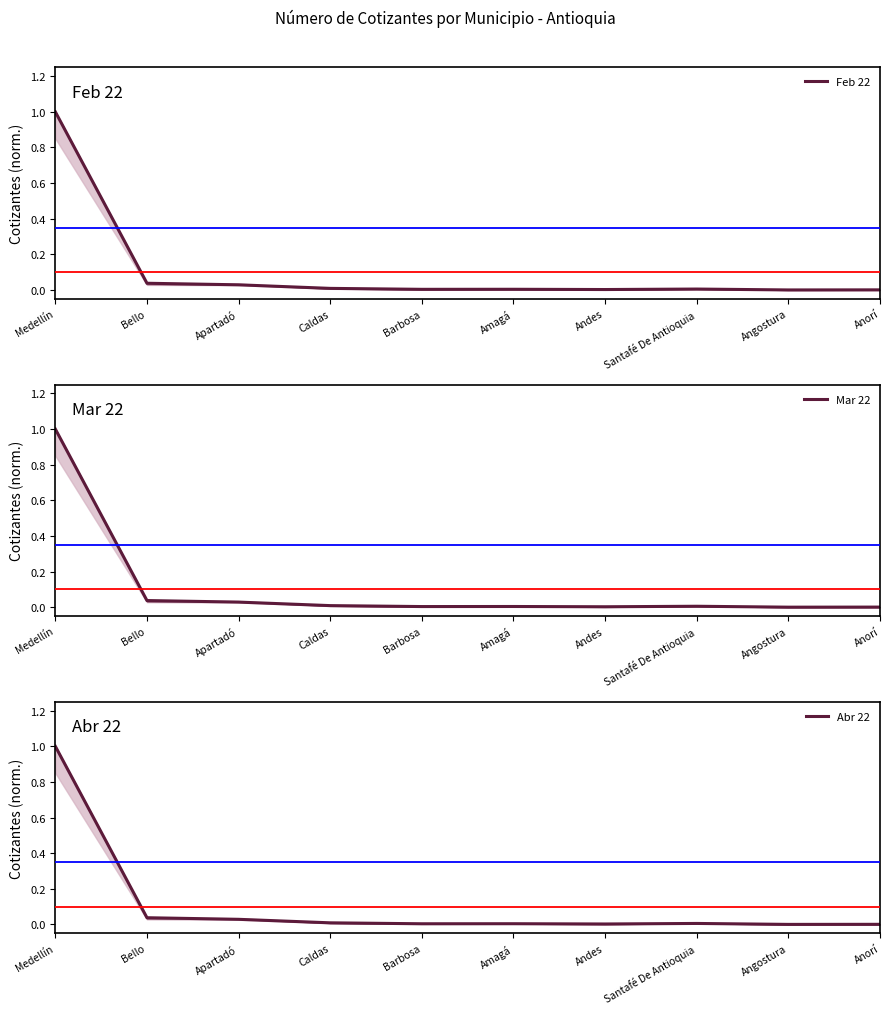

Is it true that Feb 22 equals 1.0 at Medellín?

True